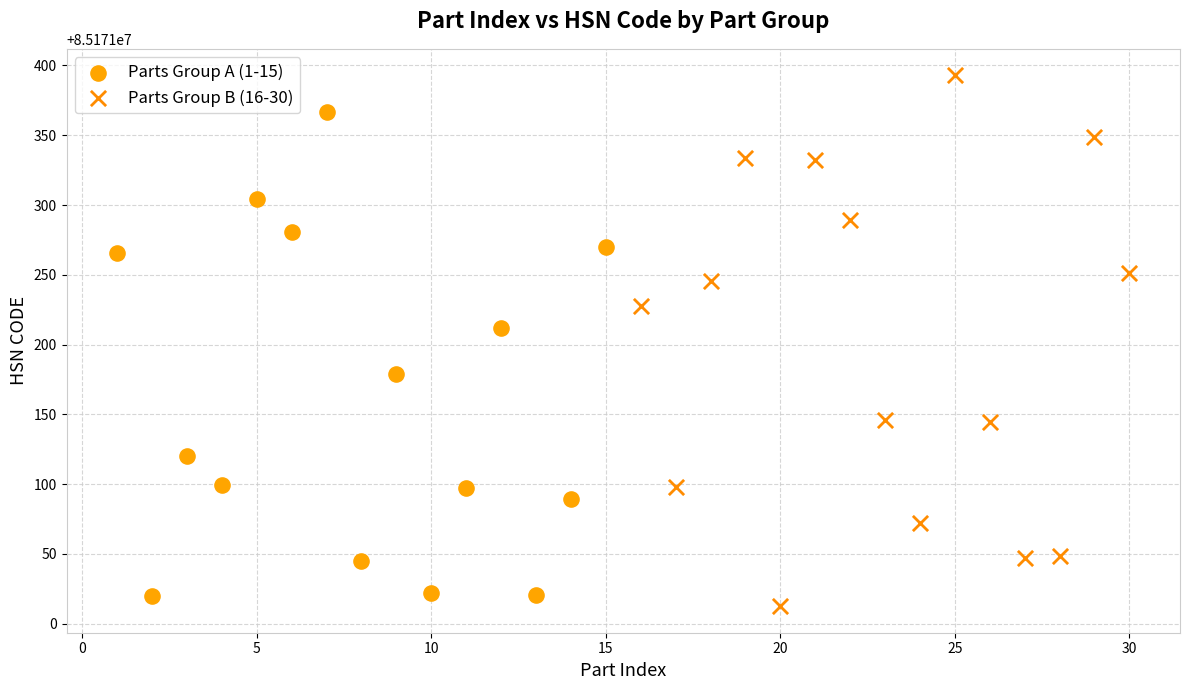

Which series contains the highest Y value?

Parts Group B (16-30)